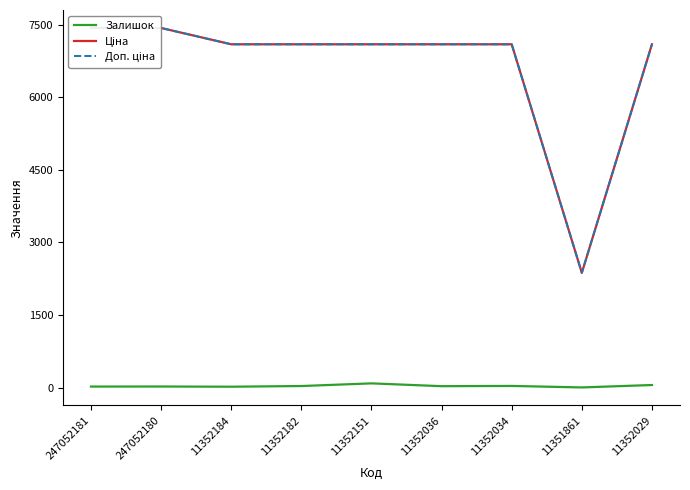

True or false: Ціна has a value of 7098.8 at 11352182.

True